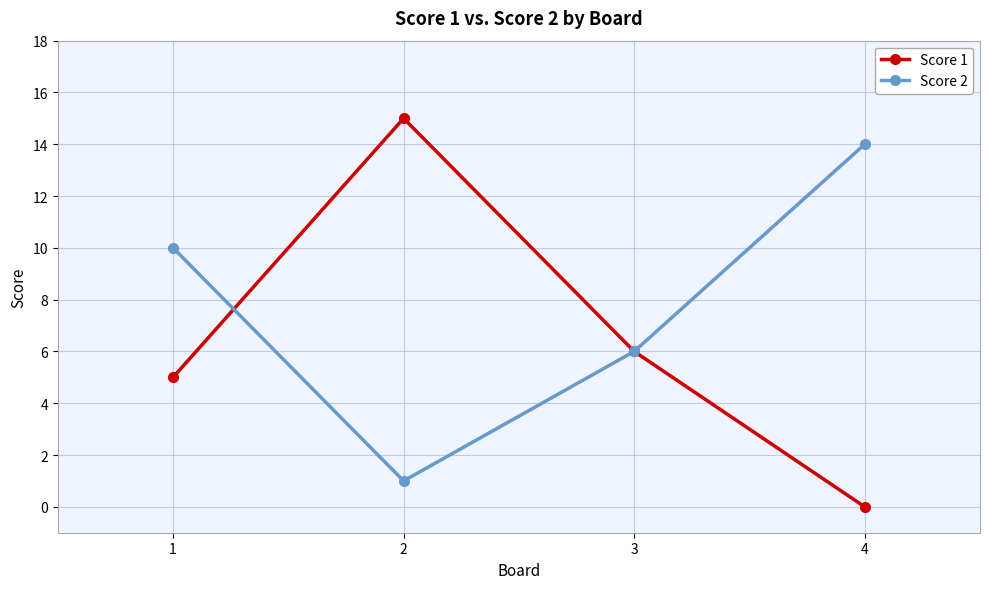

Where does the Score 1 series first go above 6?

2